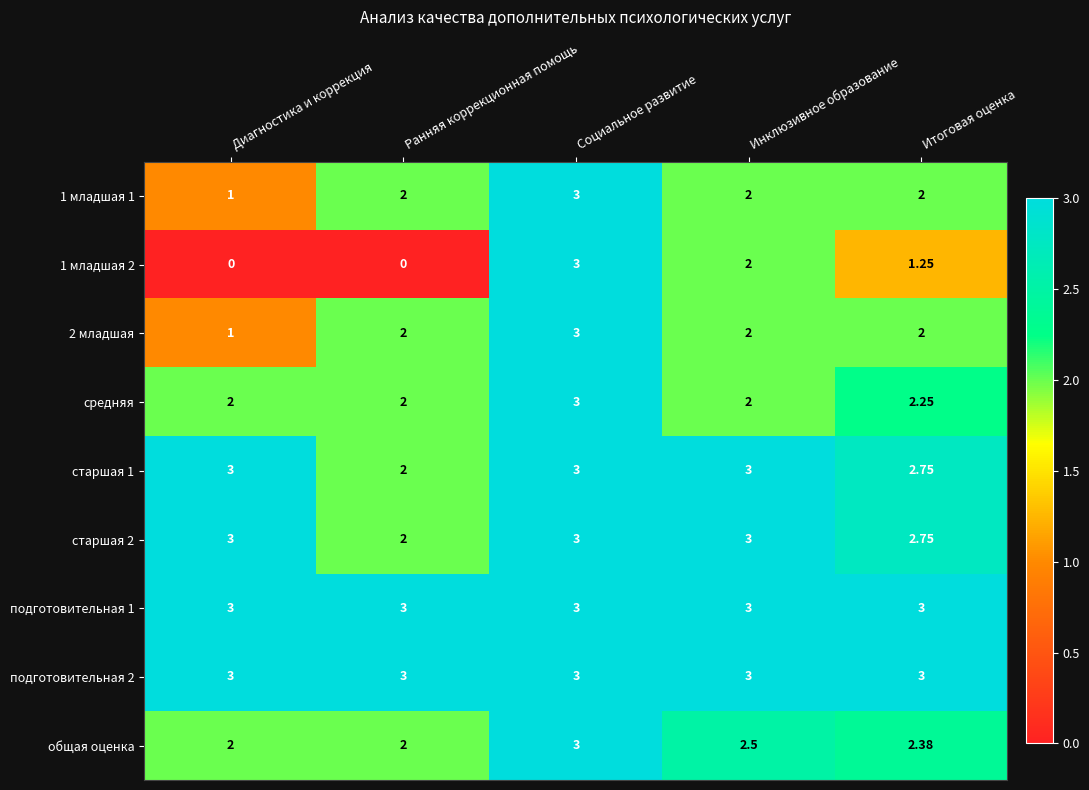

Which series changed the most between Ранняя коррекционная помощь and Итоговая оценка?

1 младшая 2